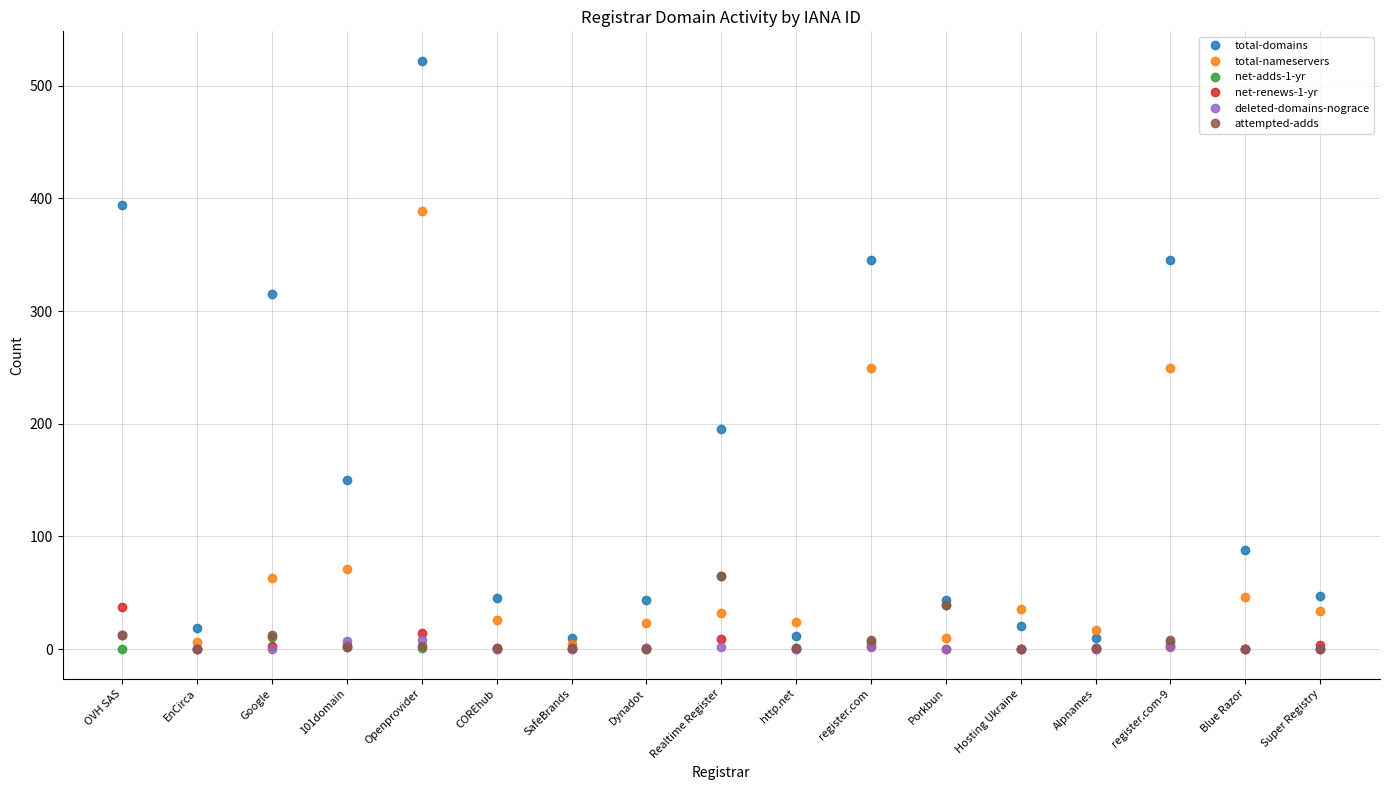

At which label is total-domains closest to 266?

Google